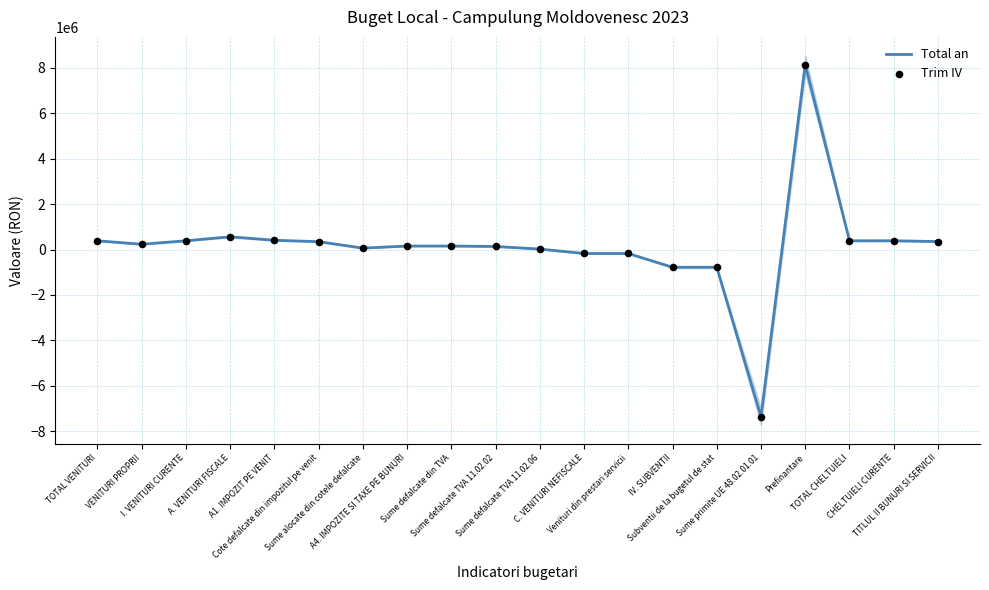

Which series reaches the minimum Y coordinate?

Total an